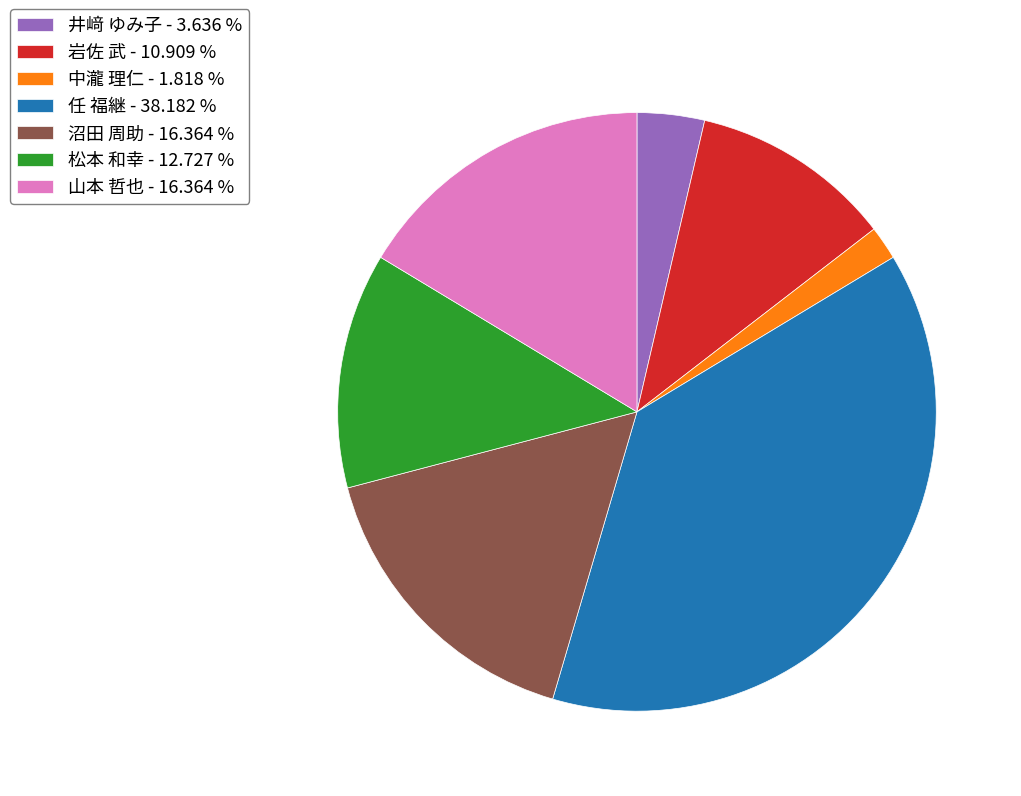

Approximately how many times larger is the value at 井﨑 ゆみ子 - 3.636 % compared to 中瀧 理仁 - 1.818 %?

2.0